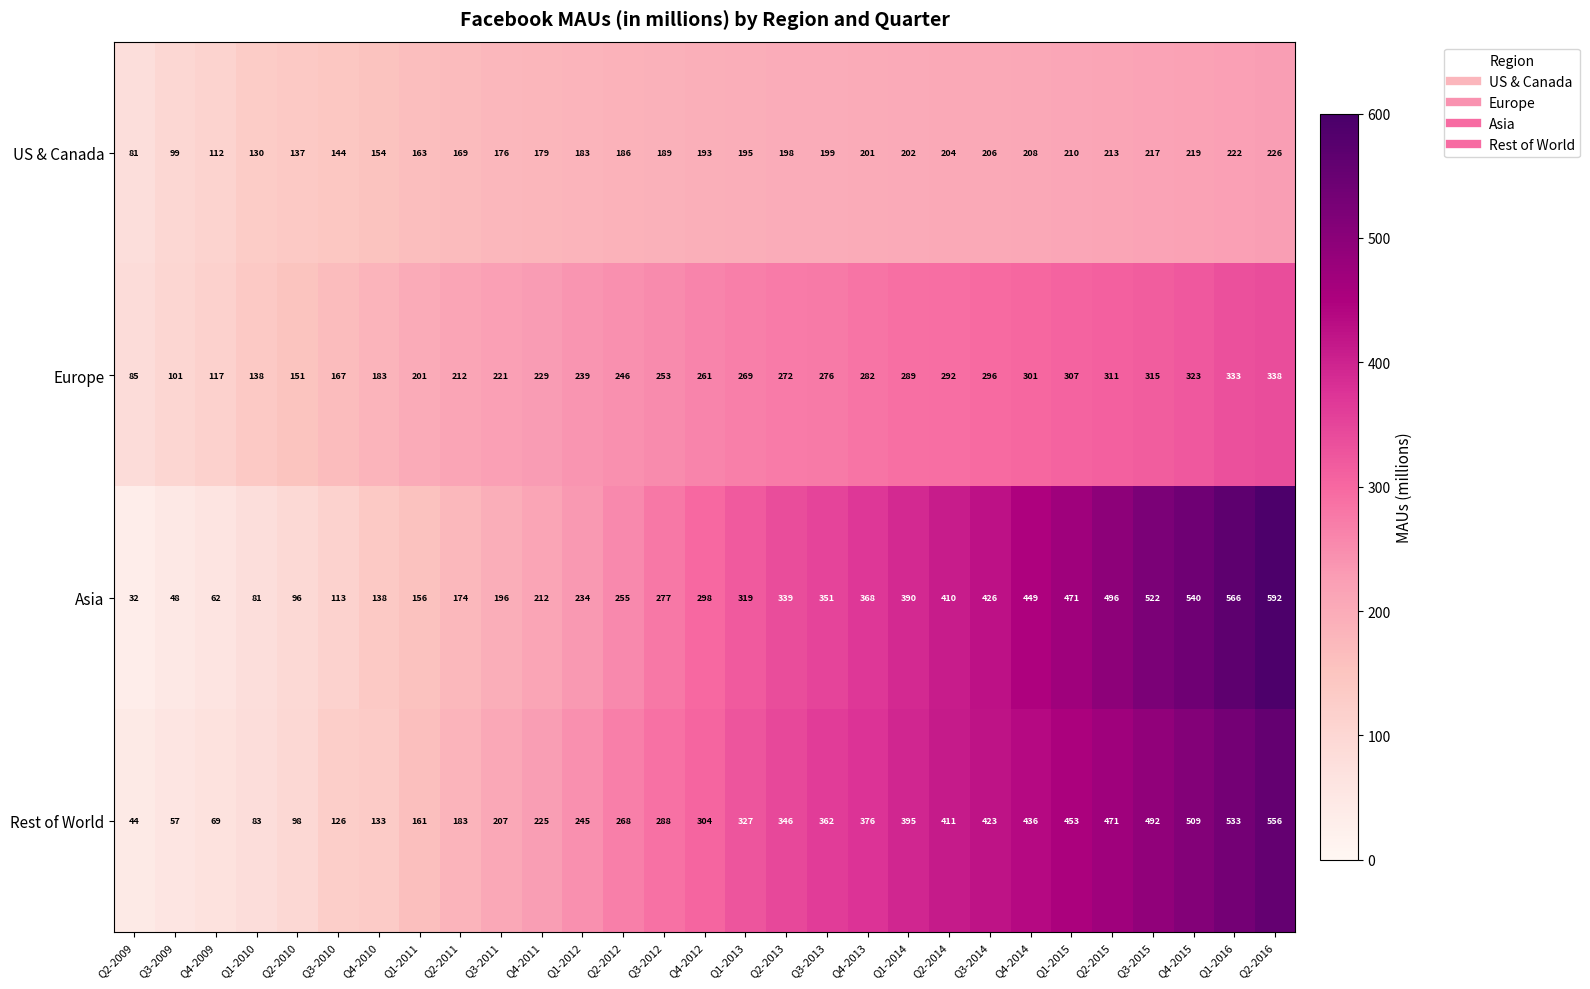

True or false: Rest of World has a value of 206 at Q3-2010.

False